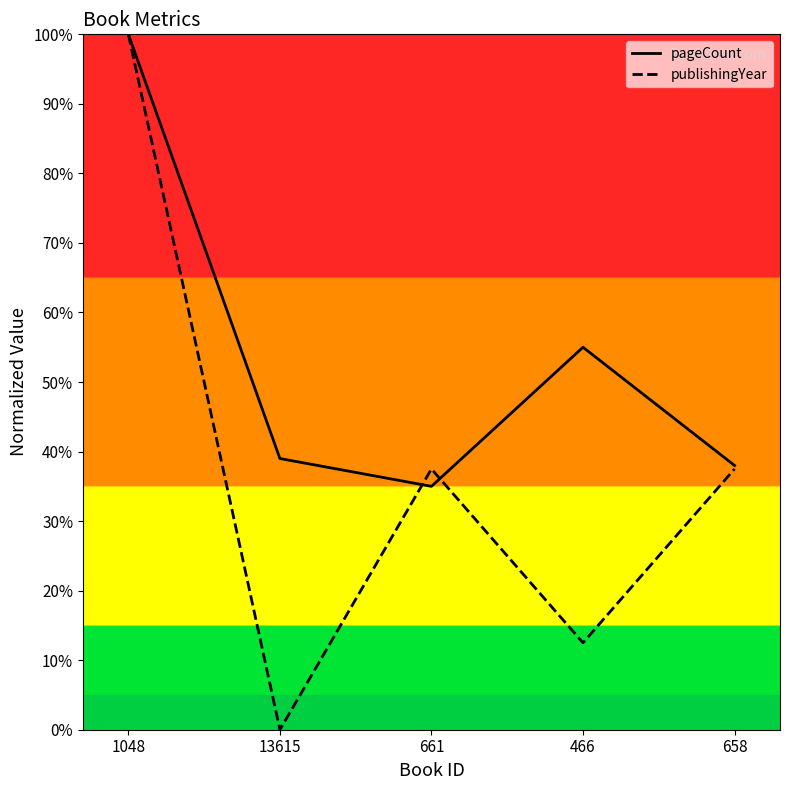

True or false: publishingYear and pageCount intersect in this chart.

True